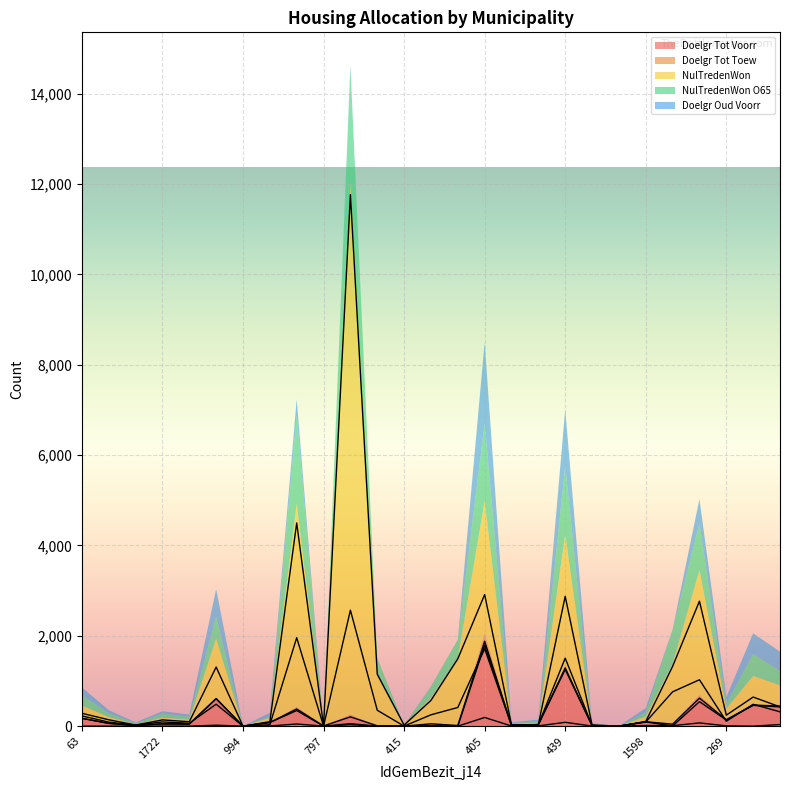

The VolkshVest_Doelgr_Tot_Voorr_j1414 series shows 8 at 384. True or false?

True